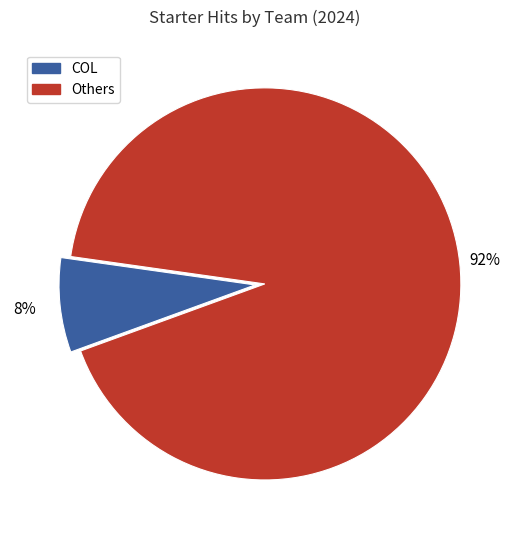

Is there a majority slice in this chart?

Yes